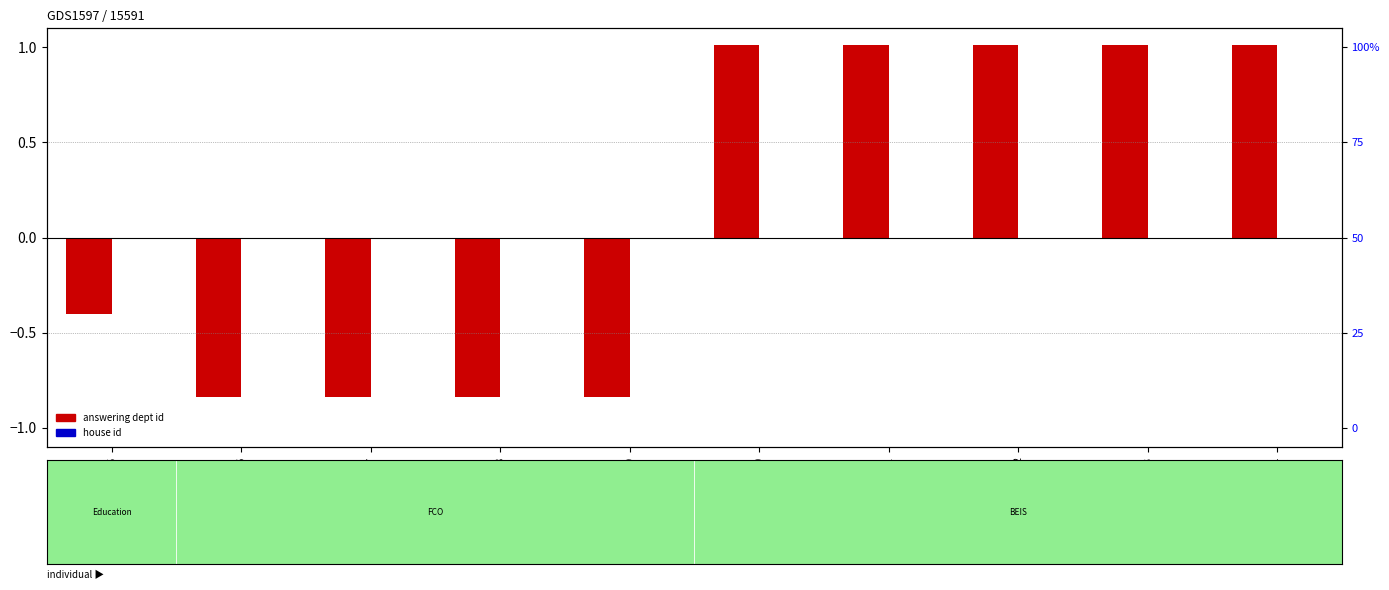

List the series in order of their peak value, highest first.

answering dept id, house id